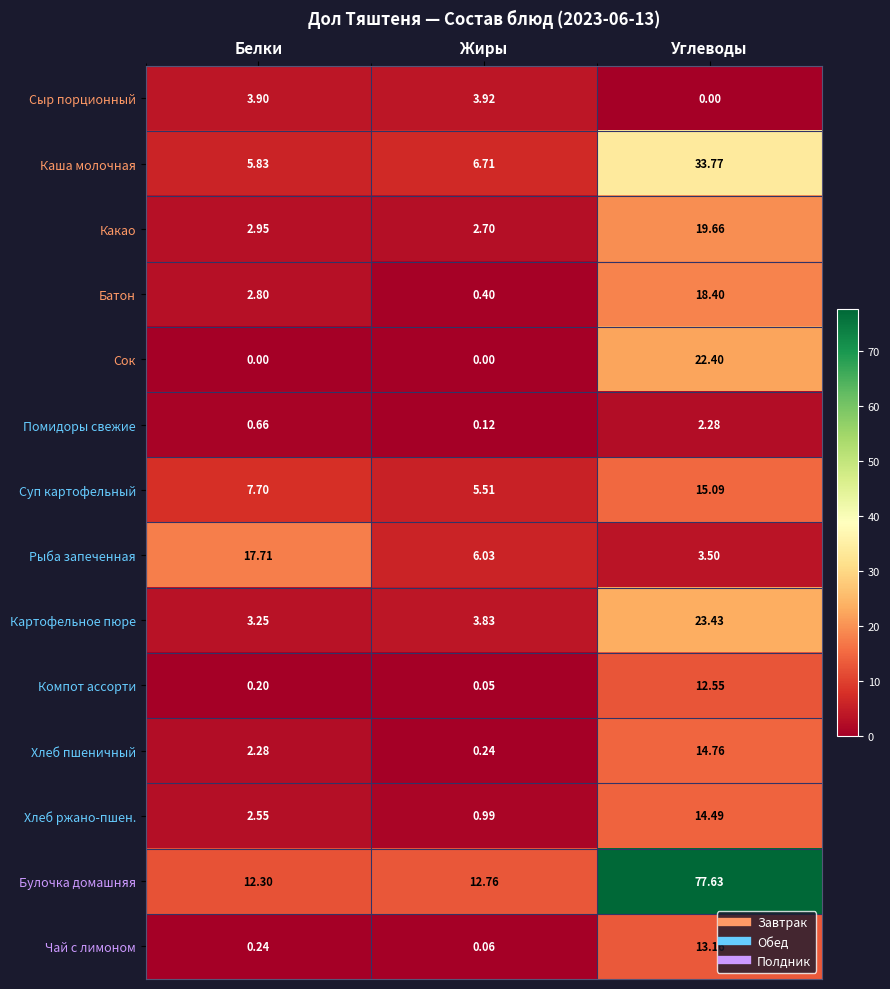

Rank the series at Жиры from lowest to highest value.

Сок, Компот ассорти, Чай с лимоном, Помидоры свежие, Хлеб пшеничный, Батон, Хлеб ржано-пшен., Какао, Картофельное пюре, Сыр порционный, Суп картофельный, Рыба запеченная, Каша молочная, Булочка домашняя